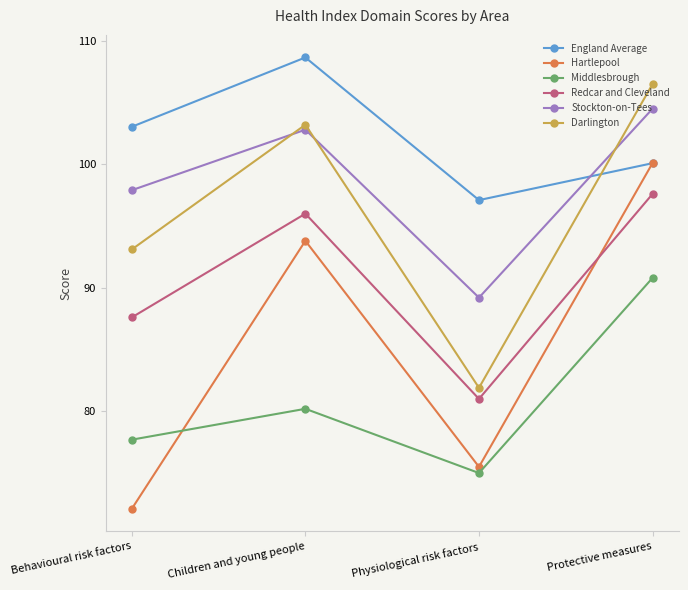

What is the total value across all series at Protective measures?

599.6